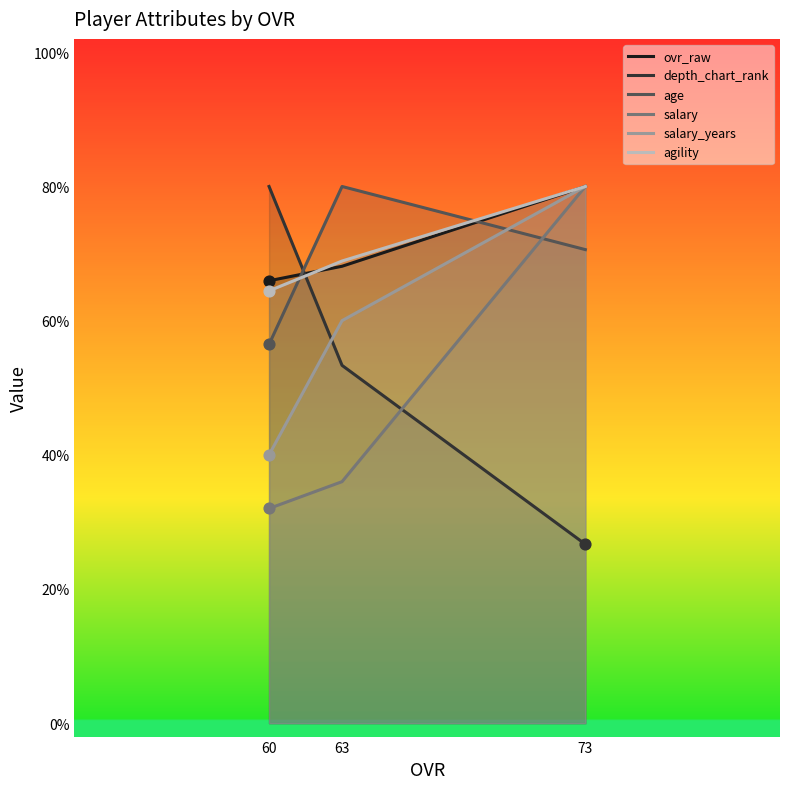

At how many categories does at least one series exceed 53?

3